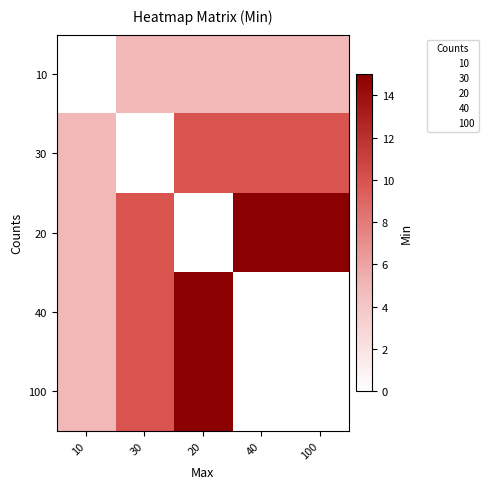

Which label corresponds to the smallest value in the chart?

10